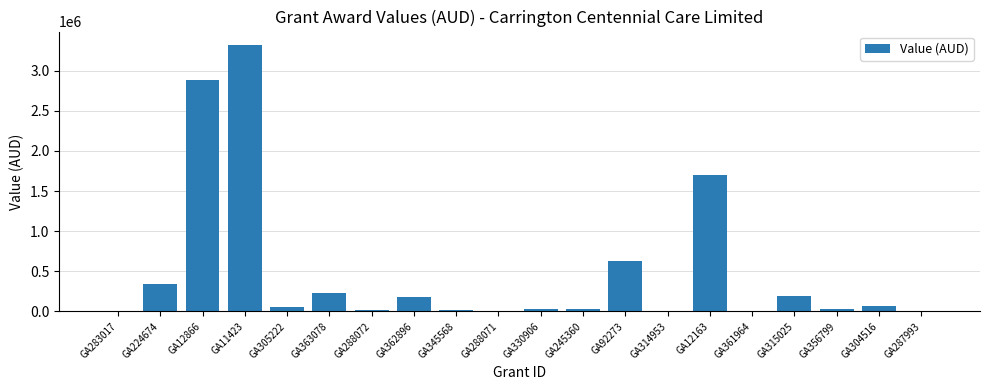

Where is the data nearest to the value 1661053?

GA12163